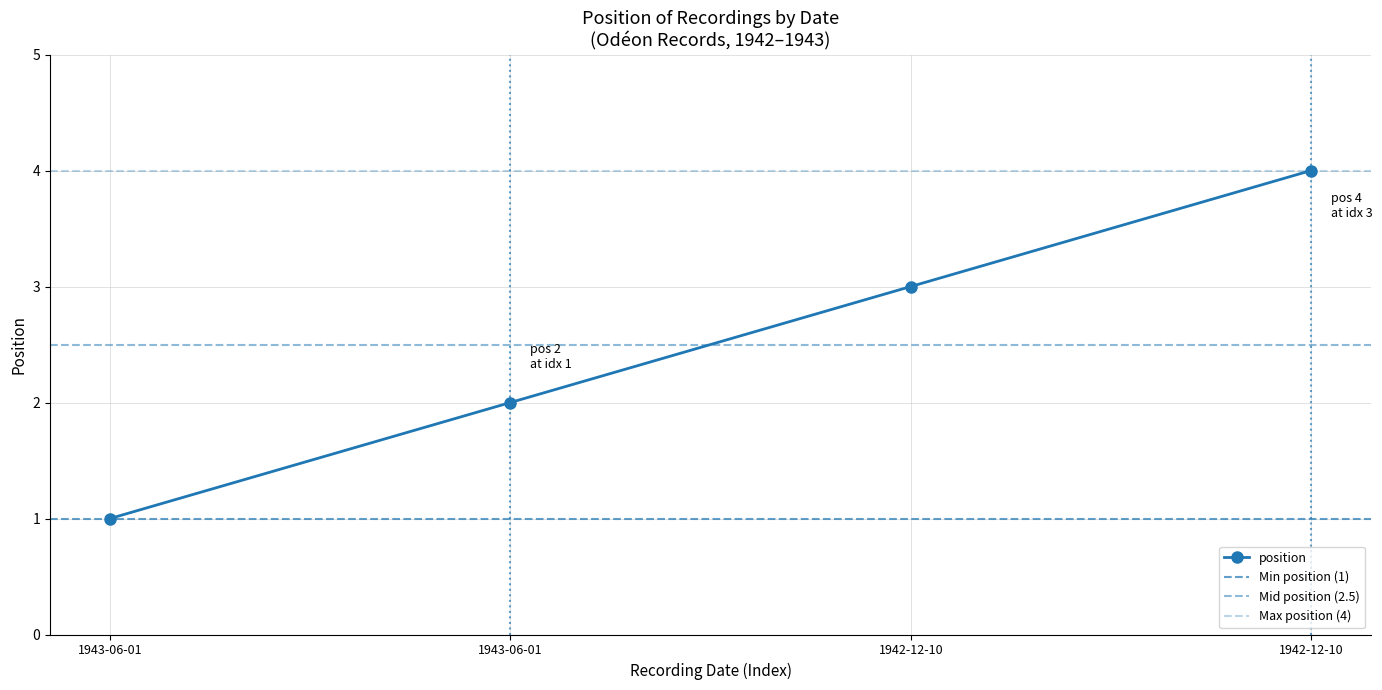

Reading right to left, transcribe all the data shown in this chart.

1942-12-10=4	1942-12-10=3	1943-06-01=2	1943-06-01=1